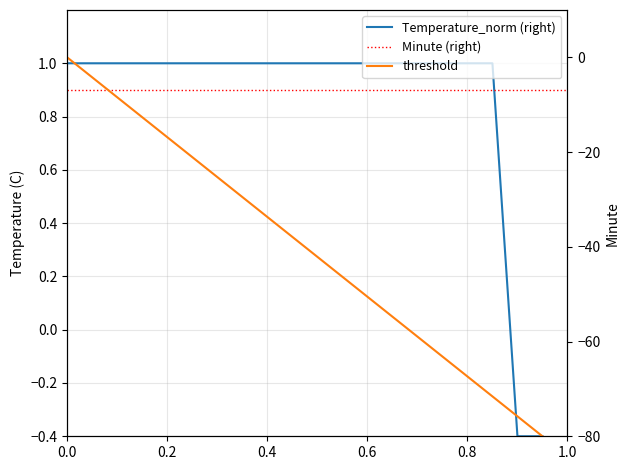

What is the greatest value displayed?

1.0